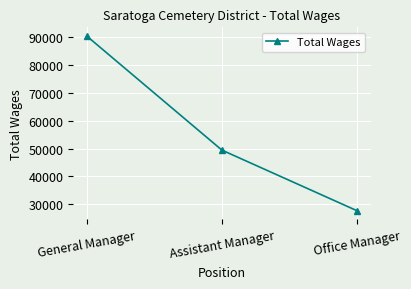

True or false: the data shows 78381 at Assistant Manager.

False